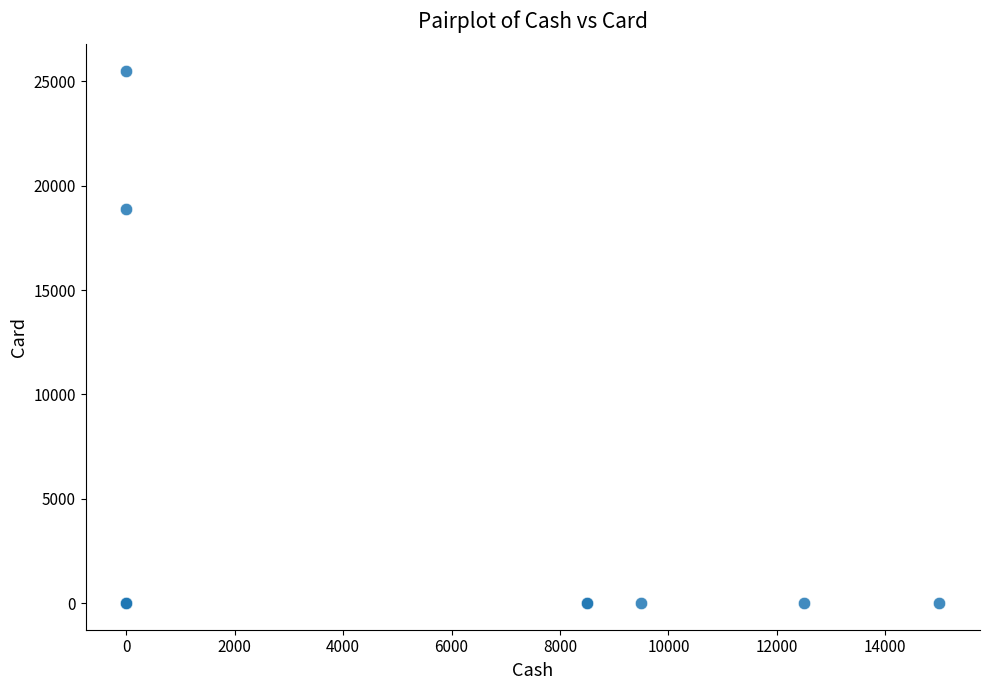

What Y value in the scatter plot is closest to 12750?

18870